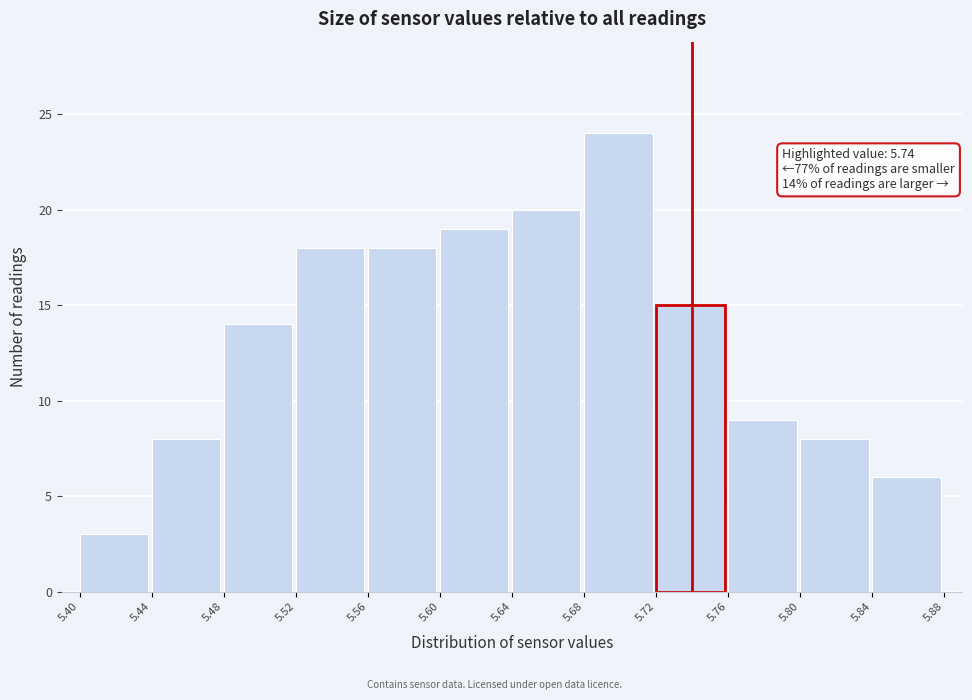

Which range on the x-axis has the tallest bar?

5.68 to 5.72